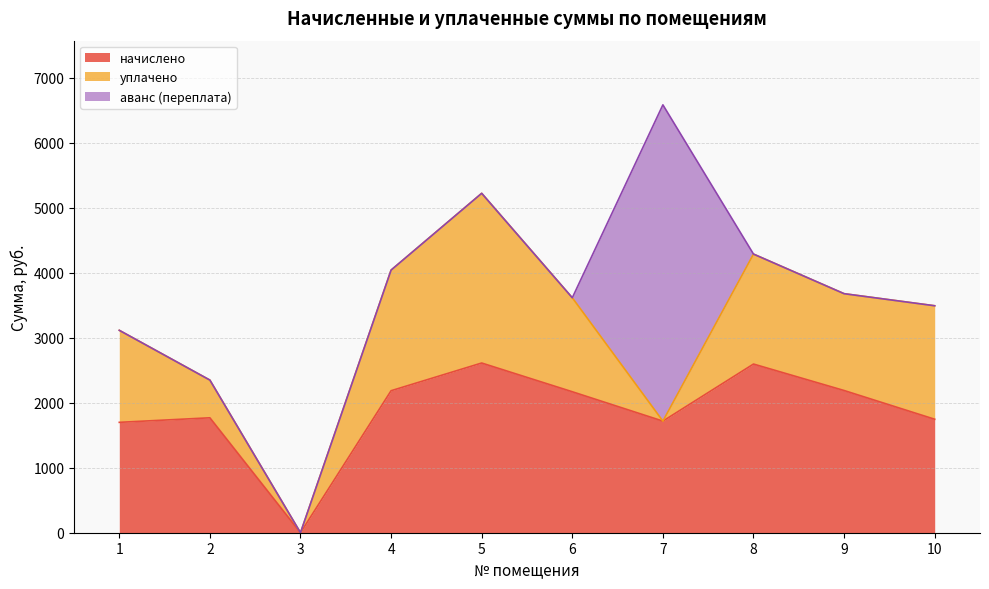

What is the difference between the highest and lowest values at 9?

2187.8